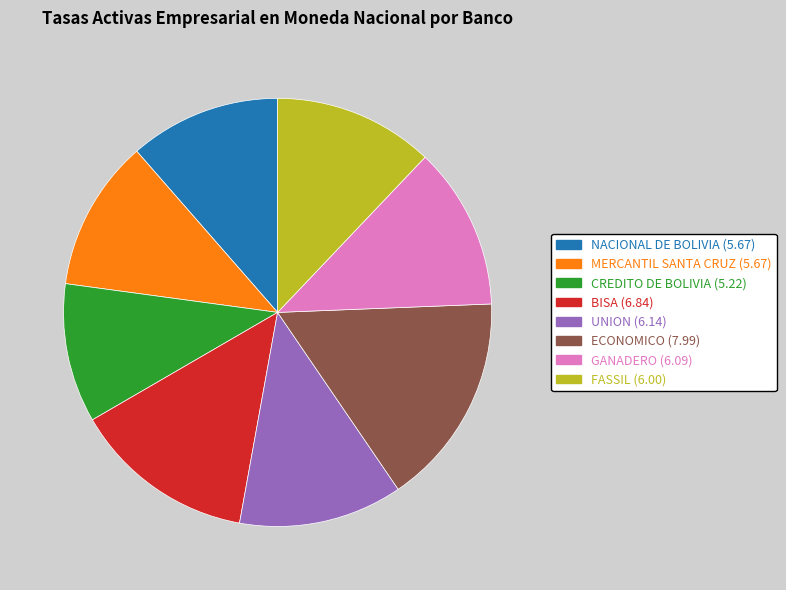

Is there any slice that represents more than half of the pie?

No